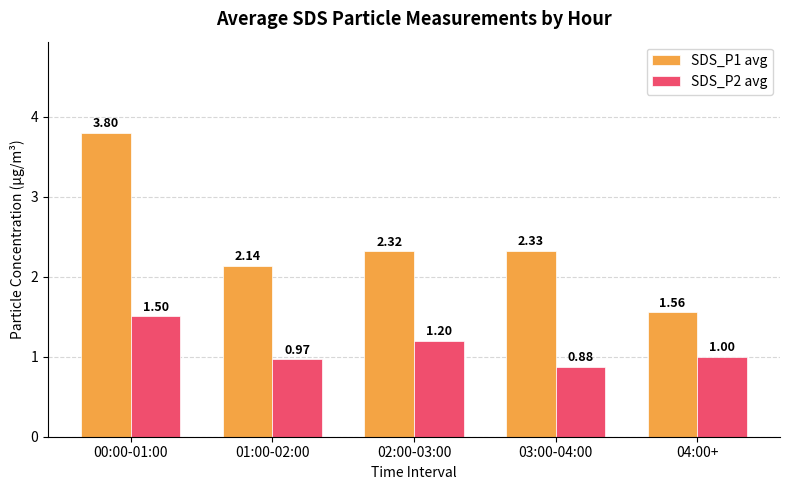

What are all the series names shown in the legend?

SDS_P1 avg, SDS_P2 avg